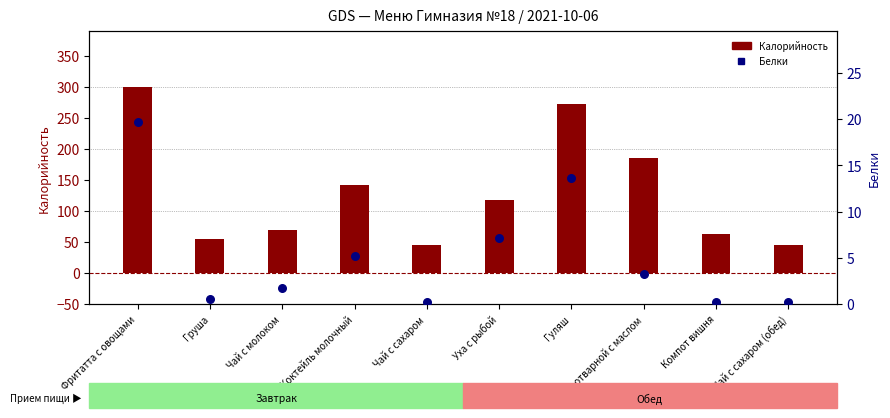

At which category is the sum across all series the highest?

Фритатта с овощами